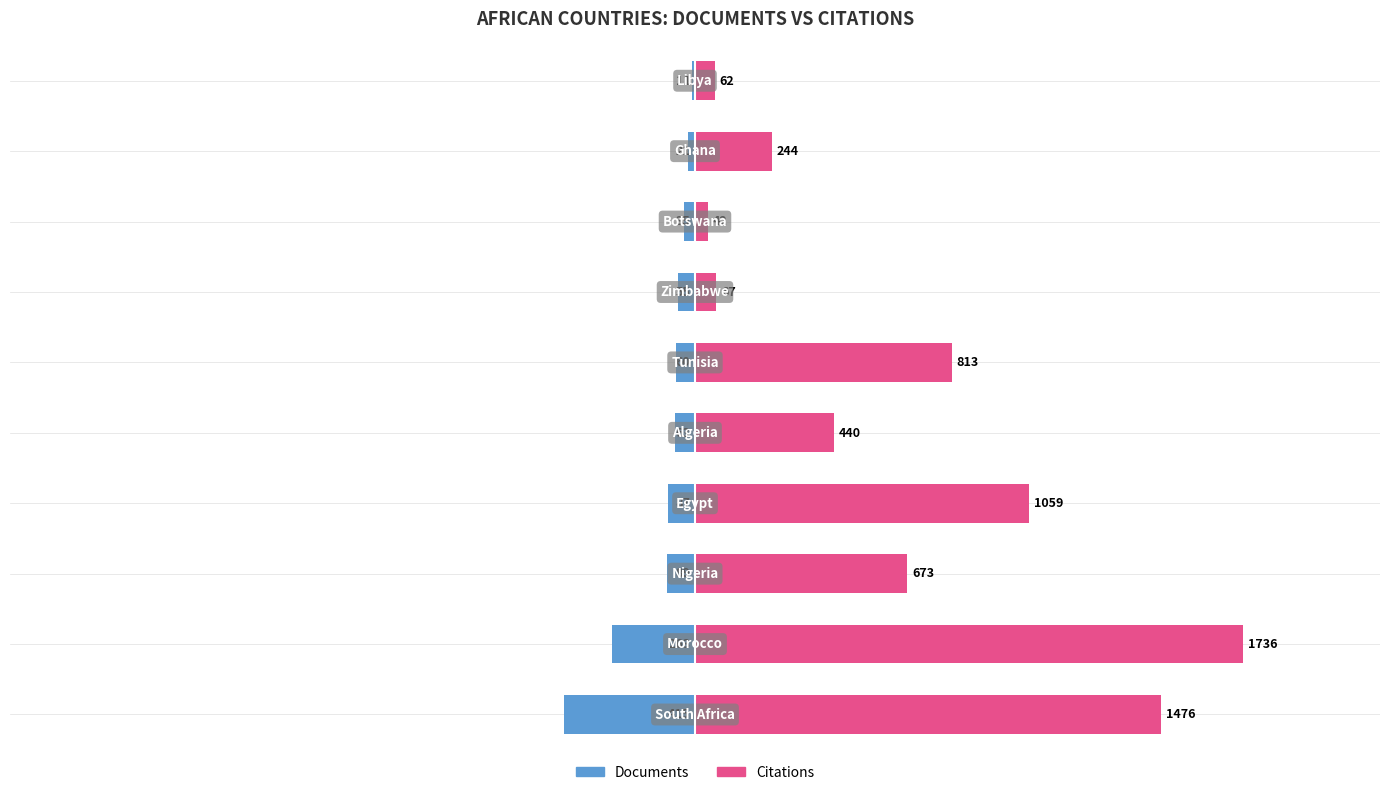

What is the difference between the second highest and second lowest values in the Documents series?

242